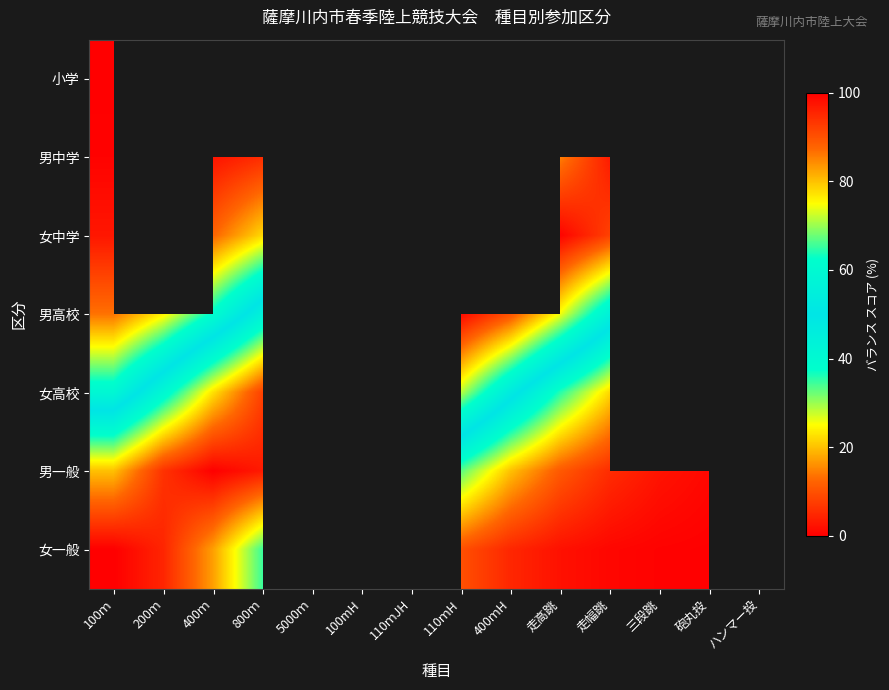

What is the approximate value of 女一般 at 三段跳?

0.3